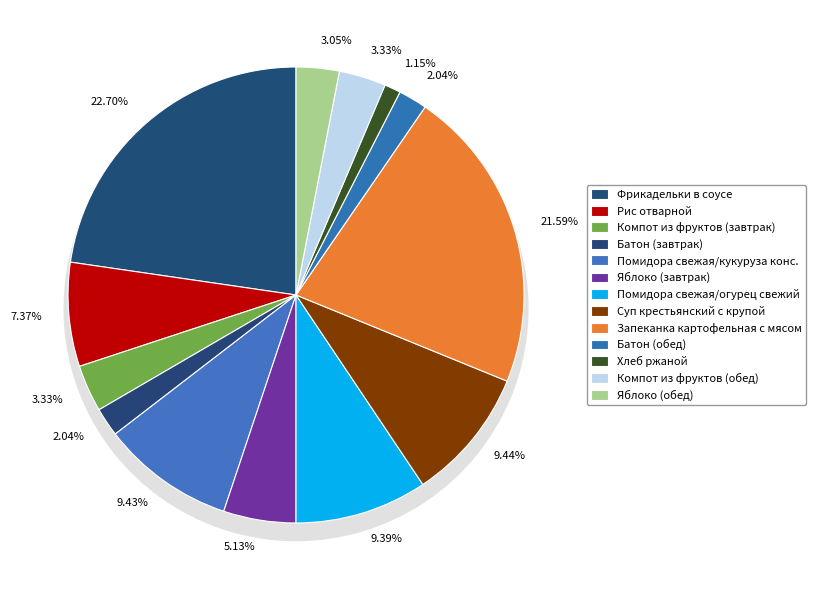

Does Рис отварной represent more than half of the total?

No